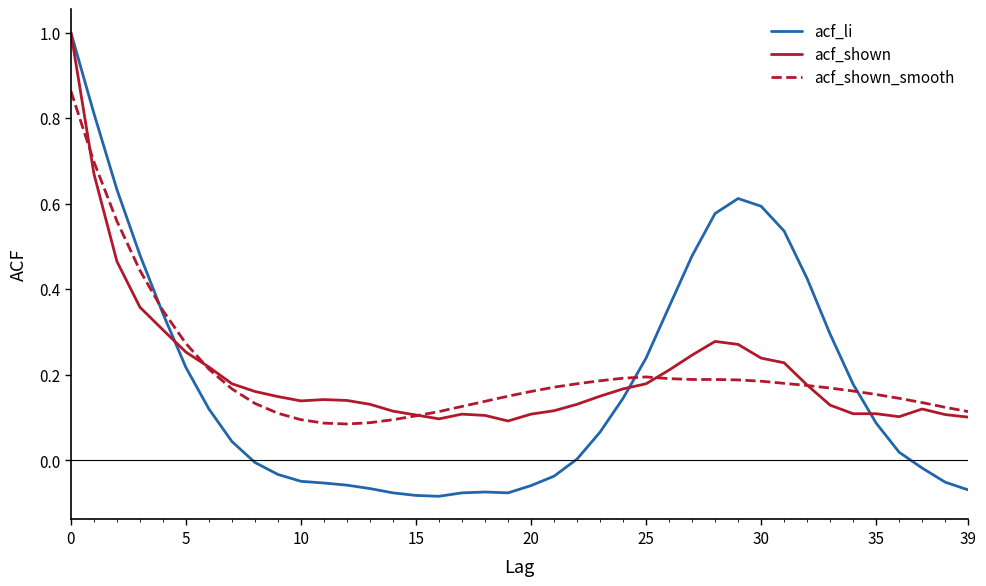

Which series has the largest range (max minus min)?

acf_li